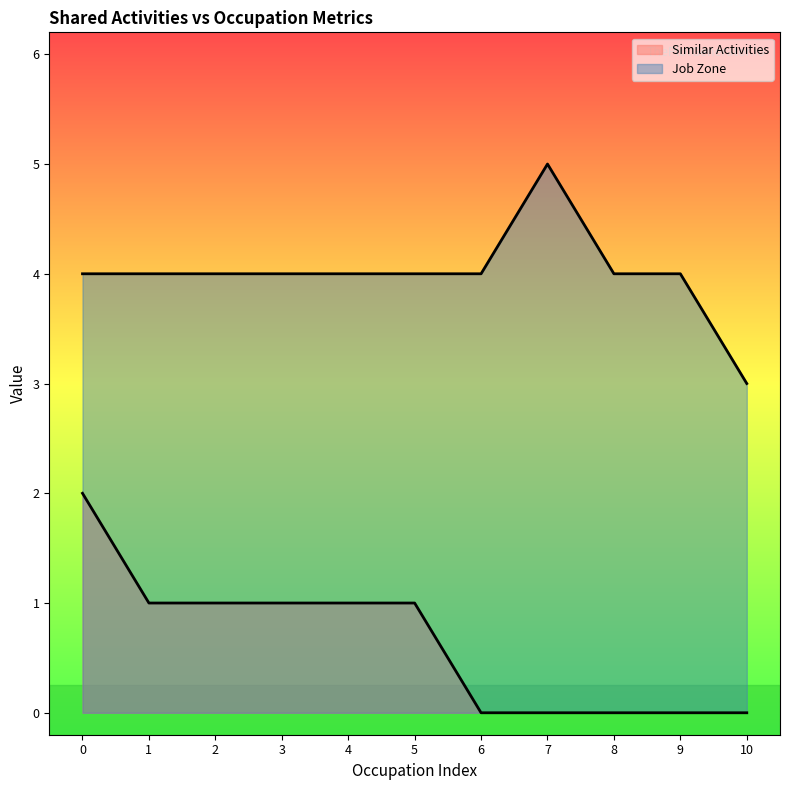

How many lines are shown in the chart?

2